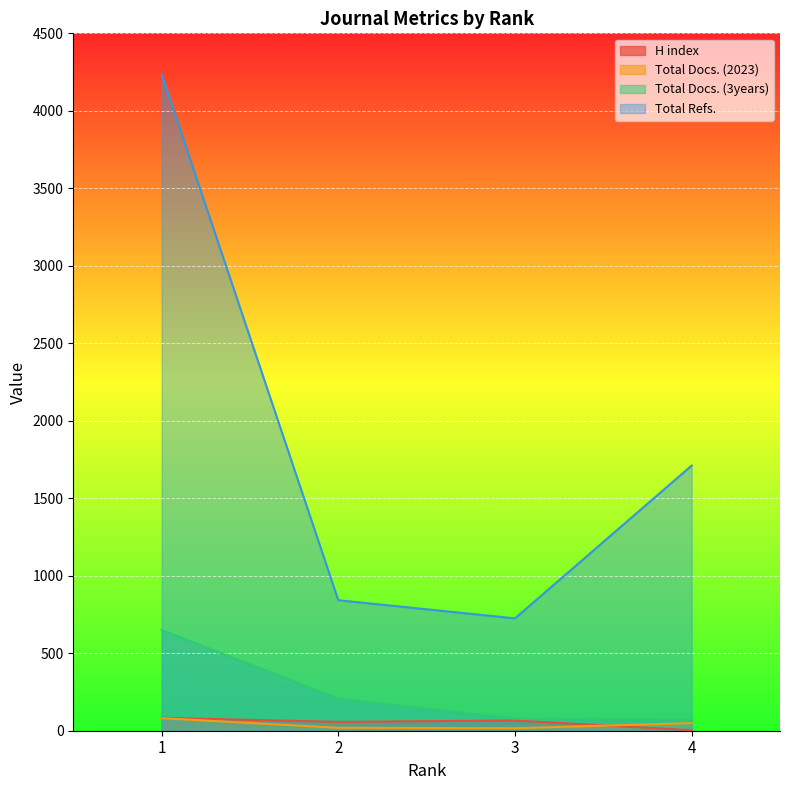

What is the spread (max minus min) of values at 3?

709